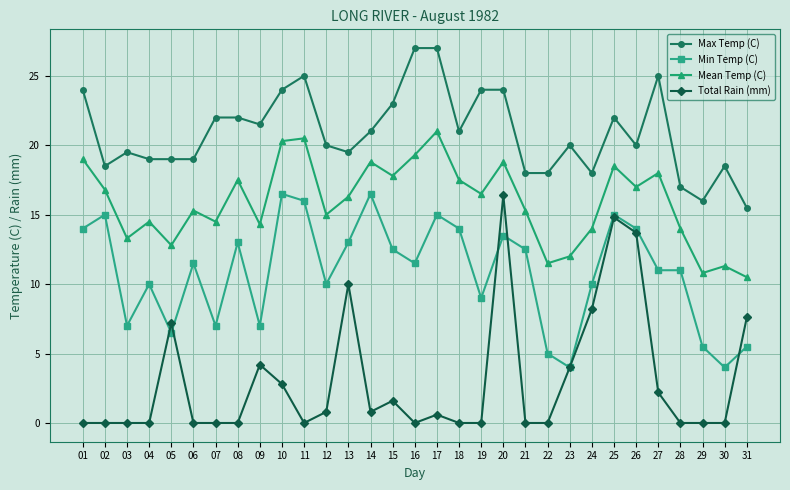

List the series in order of their overall mean, lowest first.

Total Rain (mm), Min Temp (C), Mean Temp (C), Max Temp (C)